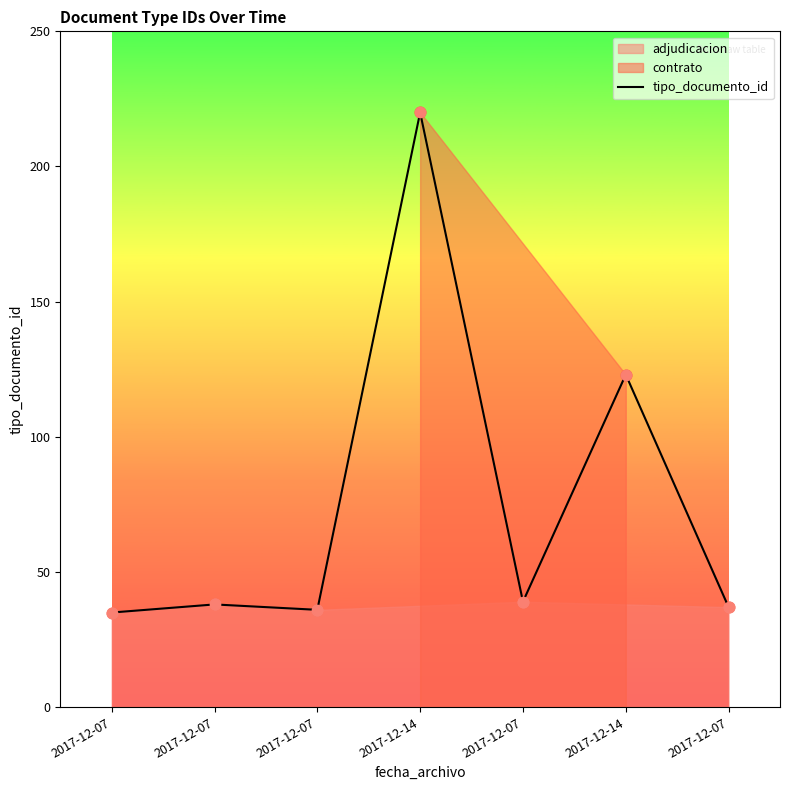

What is the change in value from 2017-12-14 to 2017-12-07?

-86